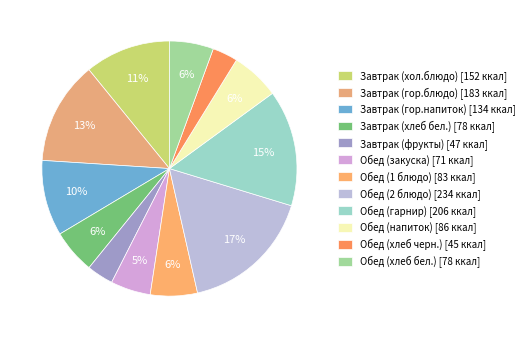

Is there any slice that represents more than half of the pie?

No